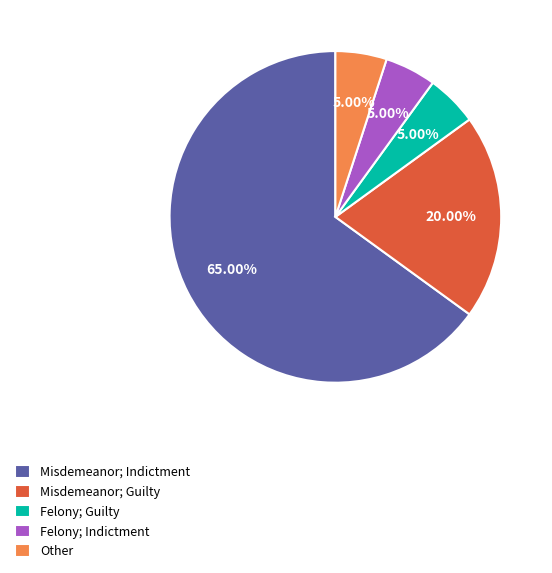

What percentage is the Felony; Indictment slice, to the nearest percent?

5%